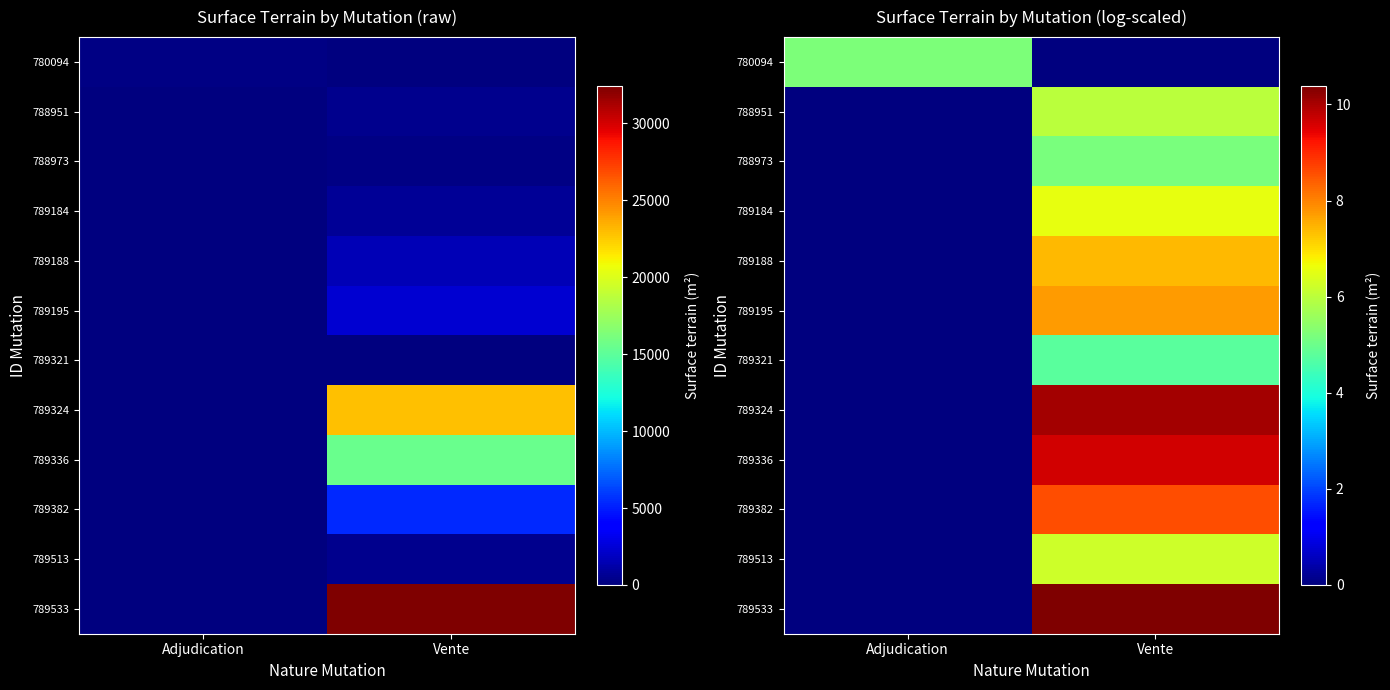

Count the 788951 values in the range 0 to 5.

1